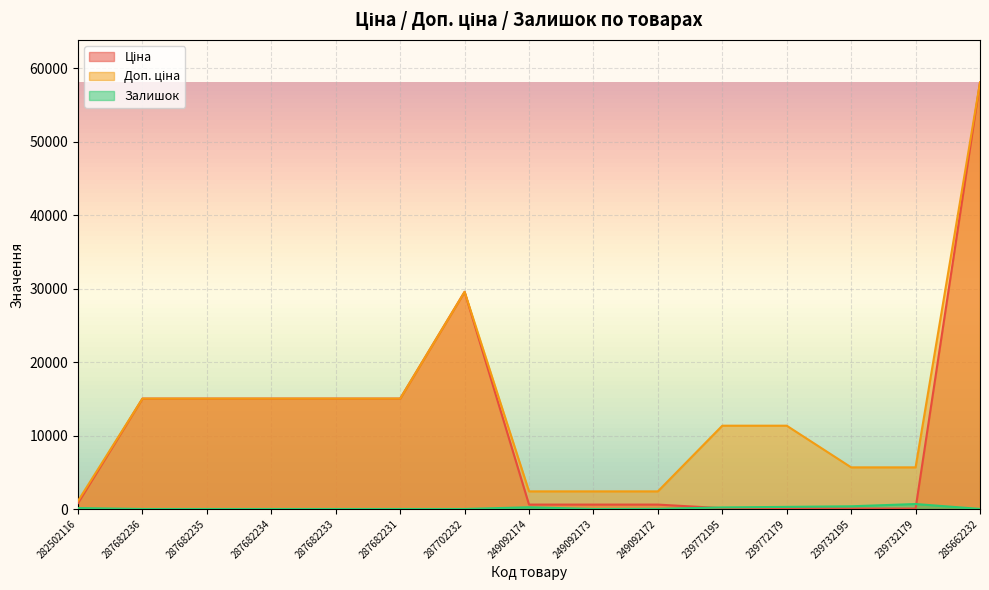

True or false: Ціна has a value of 15019.2 at 287682235.

True